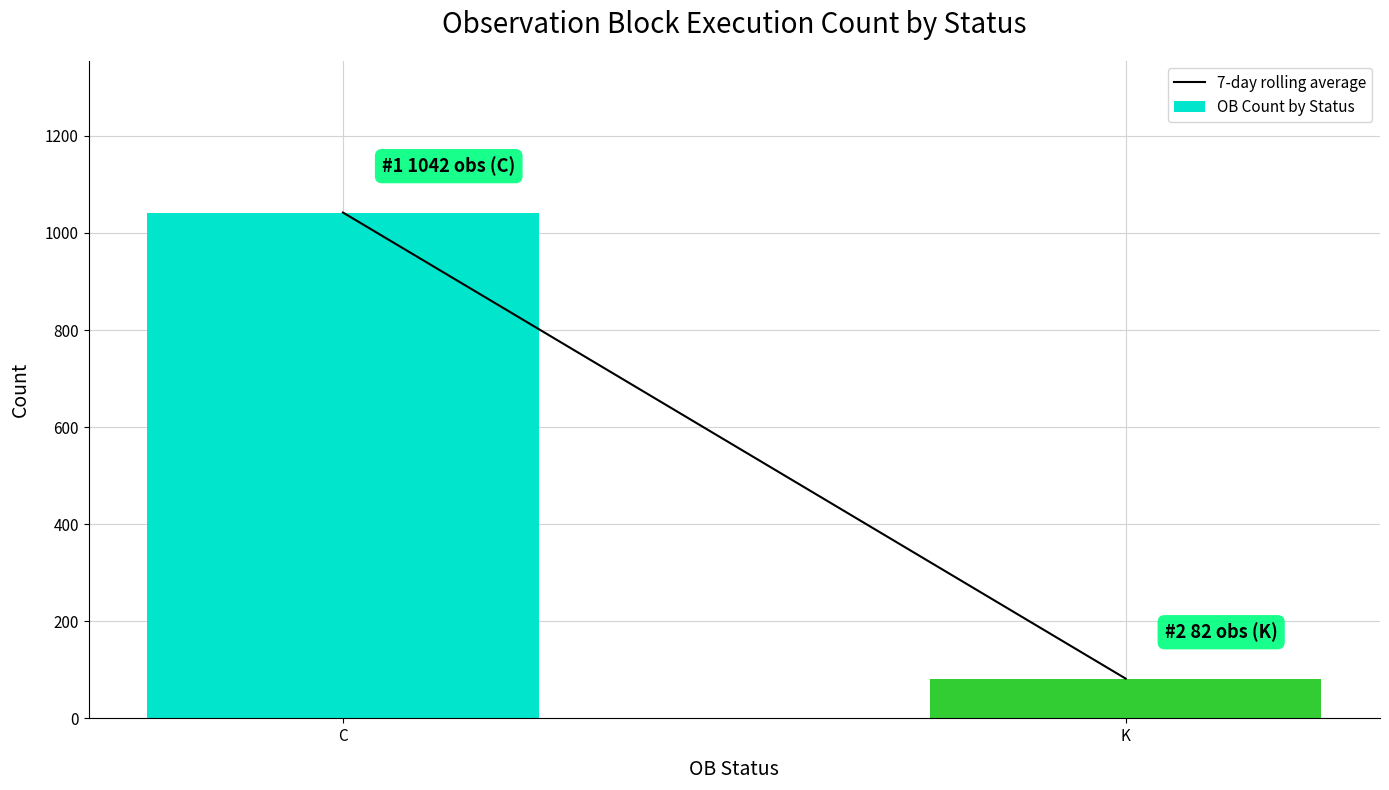

What is the label of the 2nd bar from the right?

C